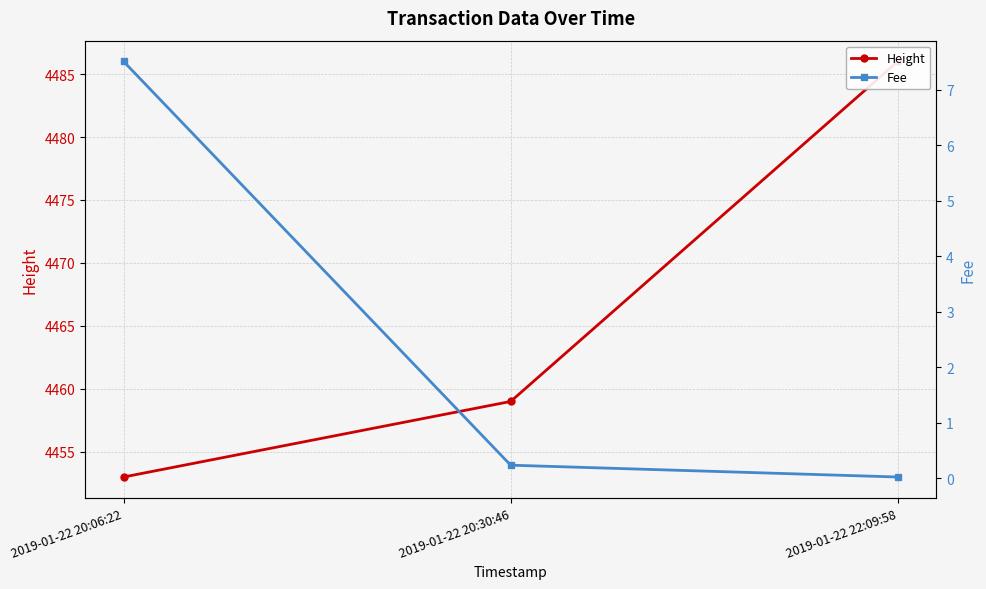

At which label is Height closest to 4469?

2019-01-22 20:30:46